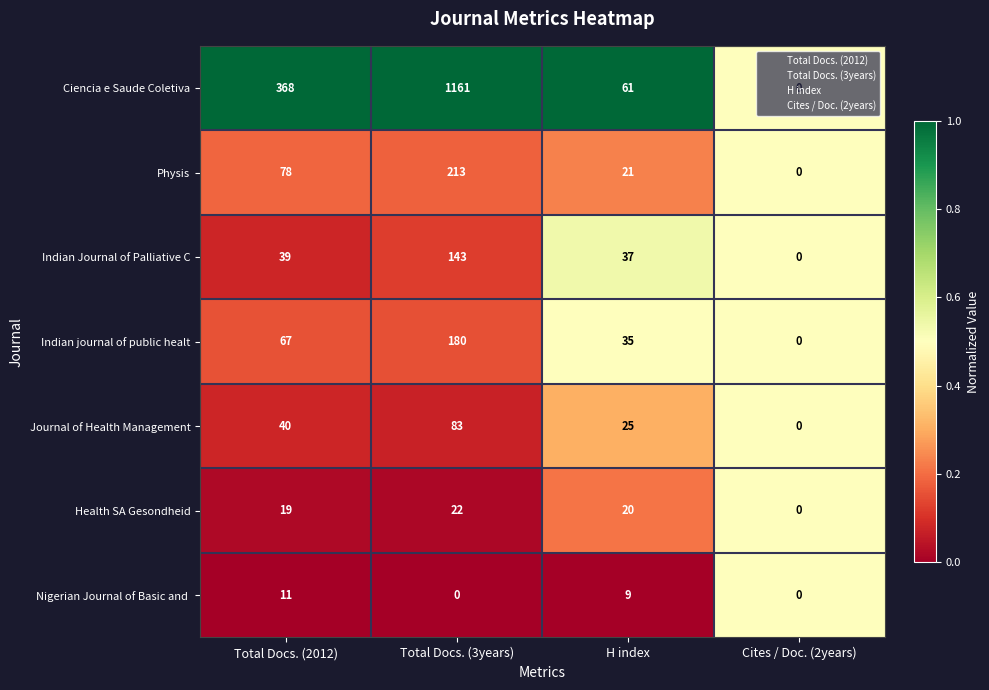

Which label corresponds to the largest value in the chart?

Total Docs. (3years)